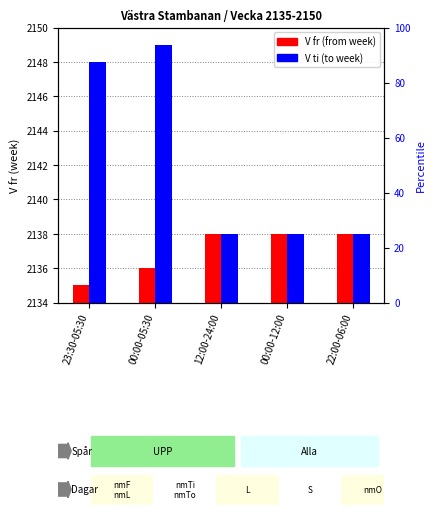

The V ti series shows 3604 at 12:00-24:00. True or false?

False